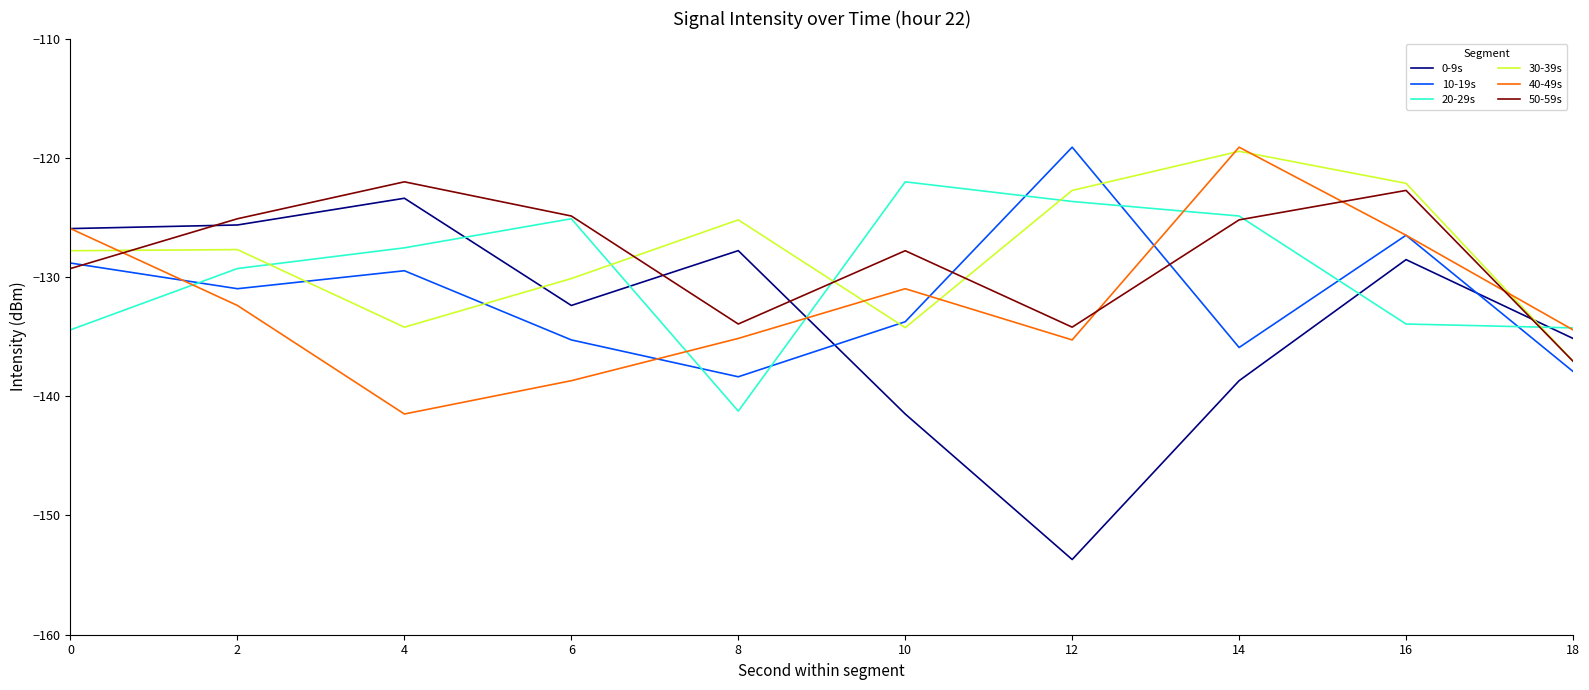

What is the highest value of the 30-39s series?

-119.5